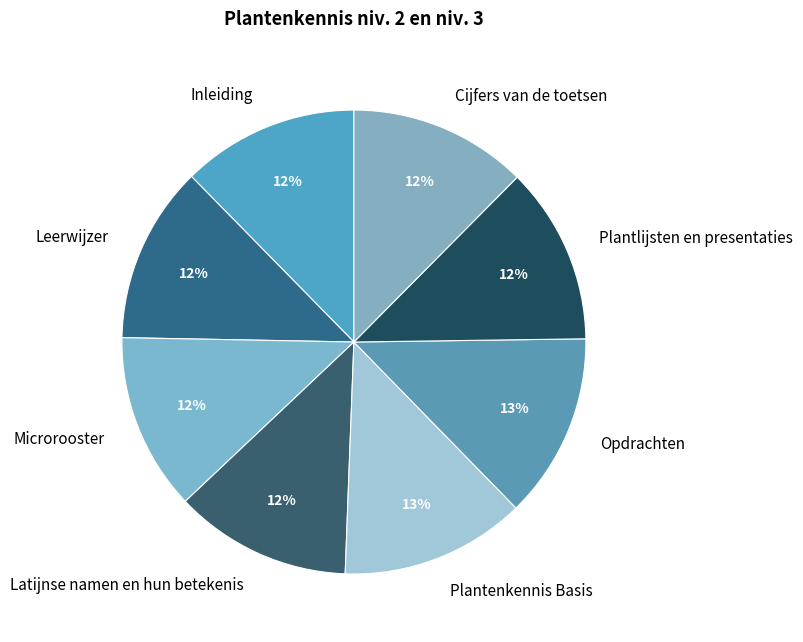

What percentage is the Cijfers van de toetsen slice, to the nearest percent?

12%